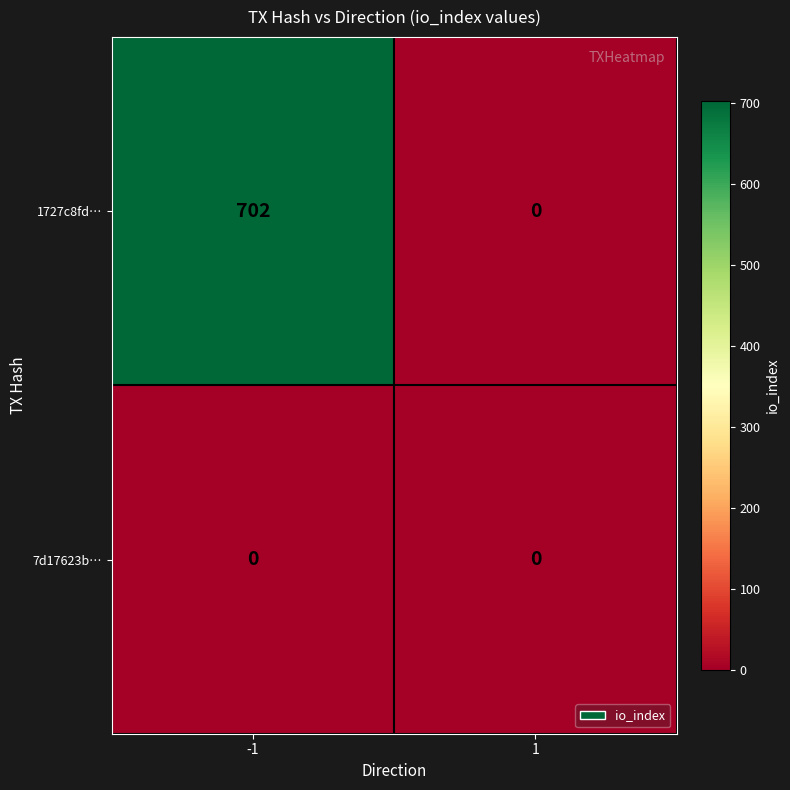

What value does the 1727c8fd… series have at -1?

702